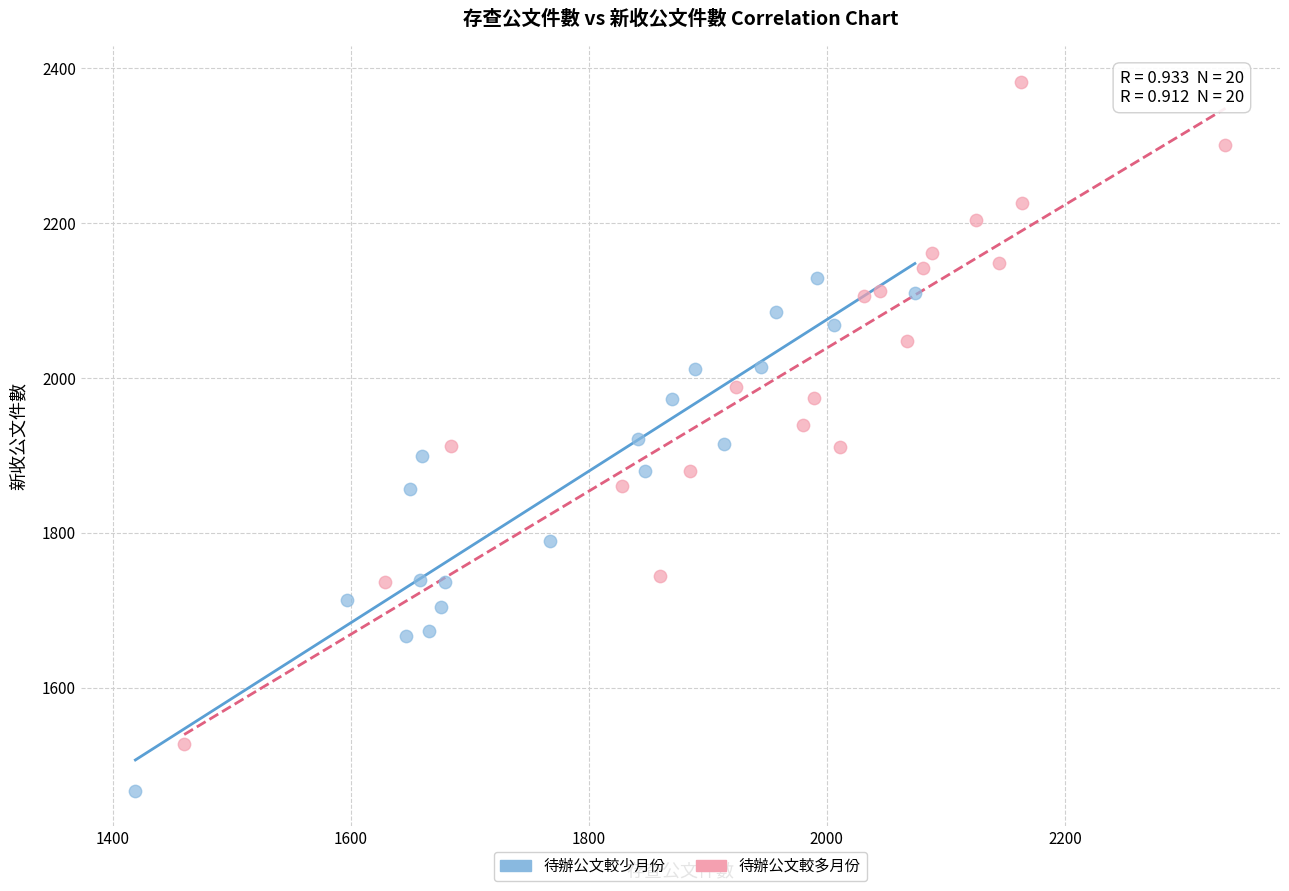

Which series has the largest Y range (max minus min)?

待辦公文較多月份